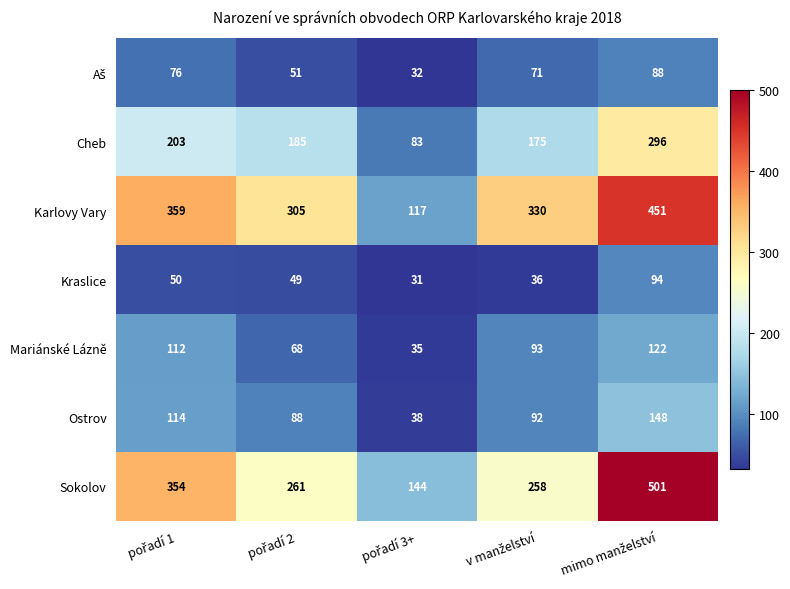

Count the number of categories in the chart.

5